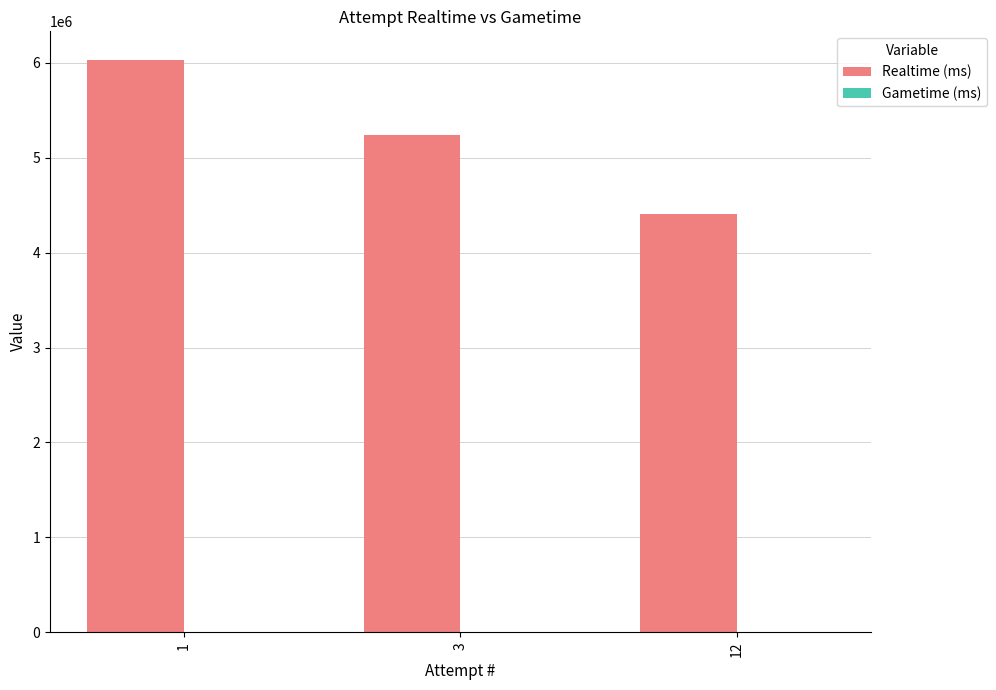

Read the value at 3.

5241794